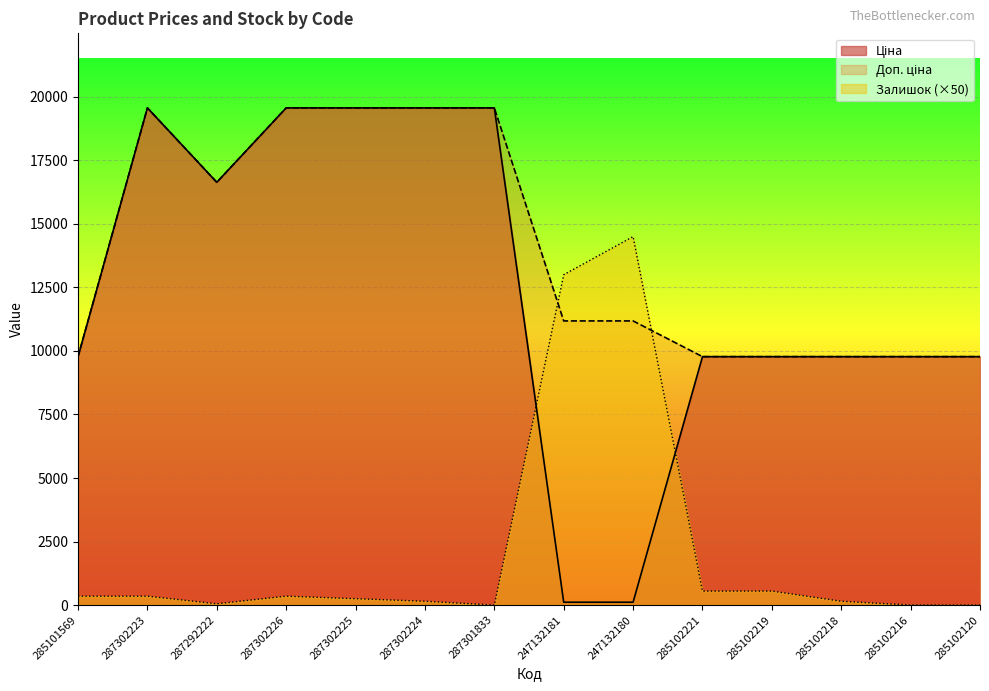

Reading left to right, extract all data points from this chart.

Ціна: 9775.5	19564.9	16636.8	19564.9	19564.9	19564.9	19564.9	111.8	111.8	9775.5	9775.5	9775.5	9775.5	9775.5
Доп. ціна: 9775.5	19564.9	16636.8	19564.9	19564.9	19564.9	19564.9	11182.0	11182.0	9775.5	9775.5	9775.5	9775.5	9775.5
Залишок: 350.0	350.0	50.0	350.0	250.0	150.0	0.0	13000.0	14500.0	550.0	550.0	150.0	0.0	0.0